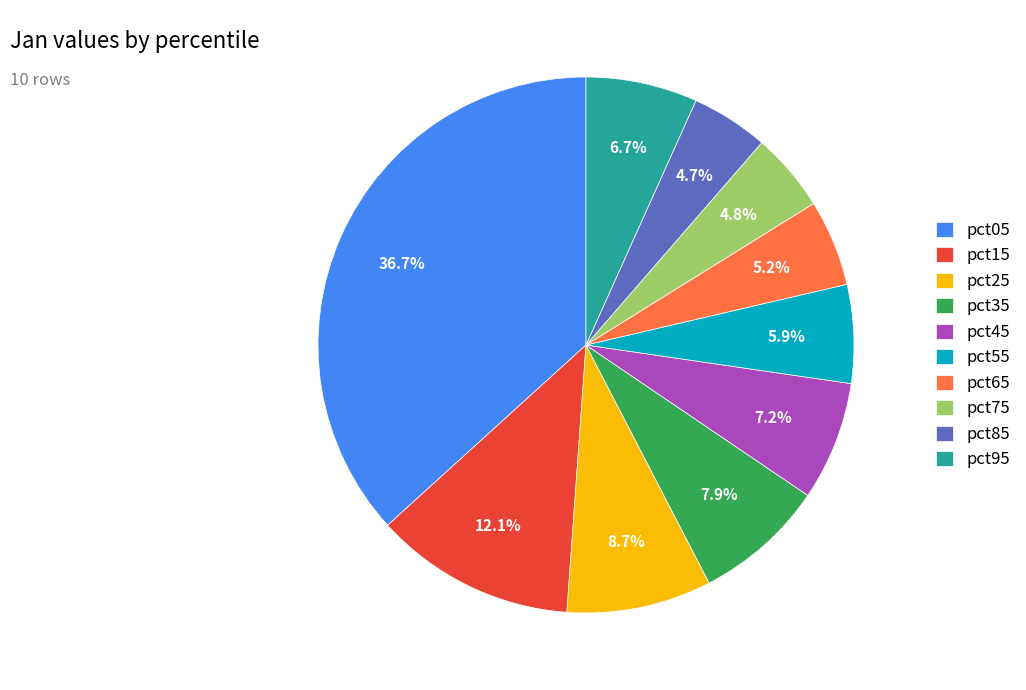

To the nearest percent, what is the difference between the pct35 and pct95 slice percentages?

1%